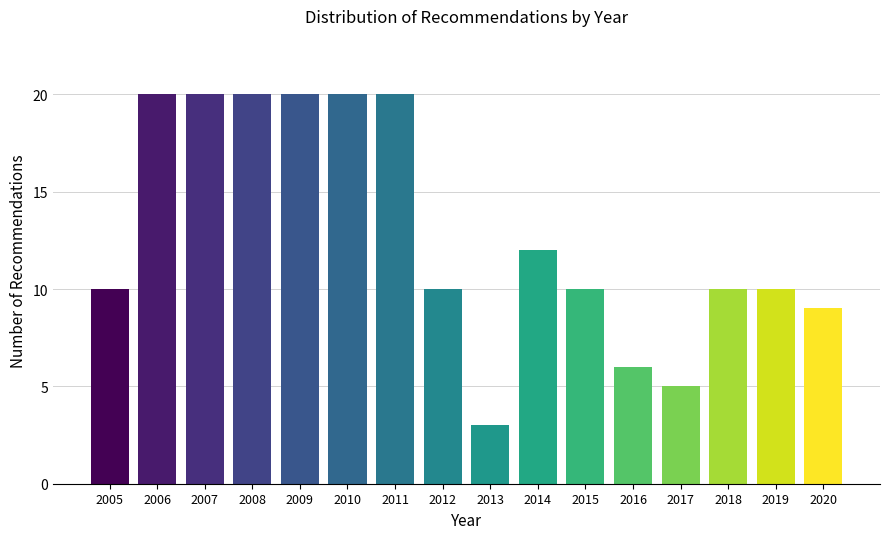

Reading right to left, what are all the values shown in this chart?

9	10	10	5	6	10	12	3	10	20	20	20	20	20	20	10